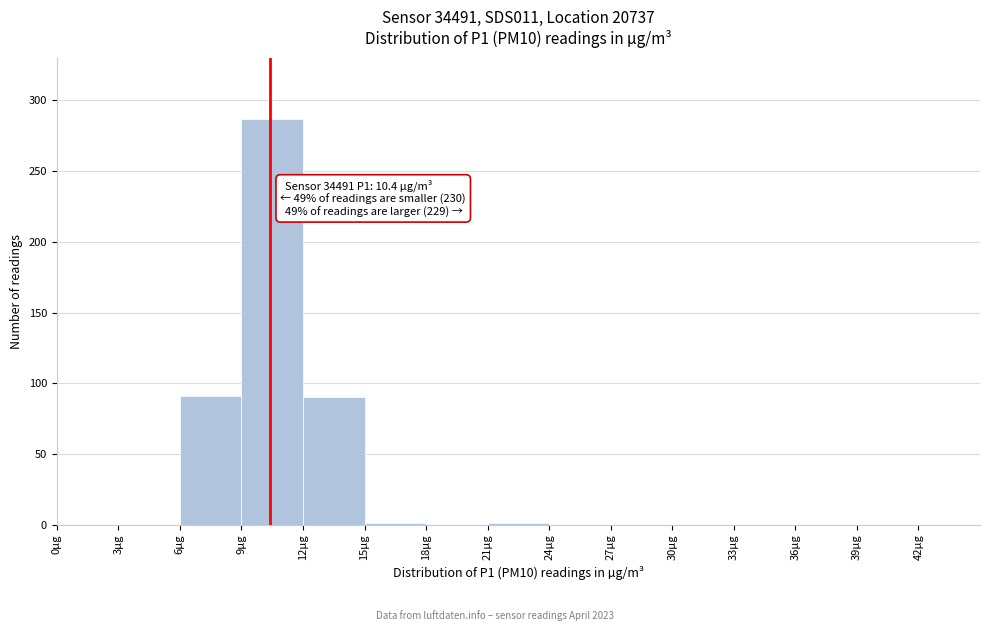

Which range on the x-axis has the tallest bar?

9 to 12